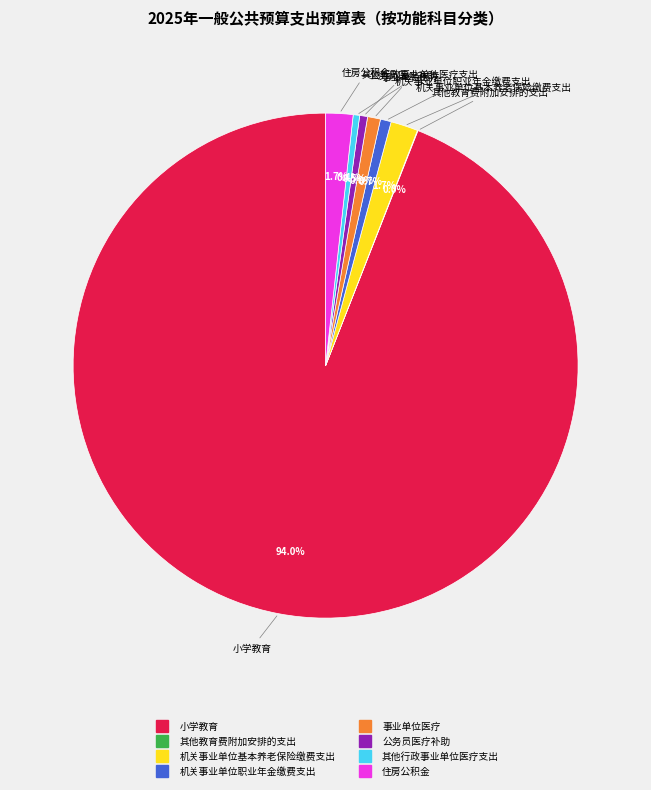

To the nearest percent, what is the combined percentage of 小学教育 and 机关事业单位基本养老保险缴费支出?

96%